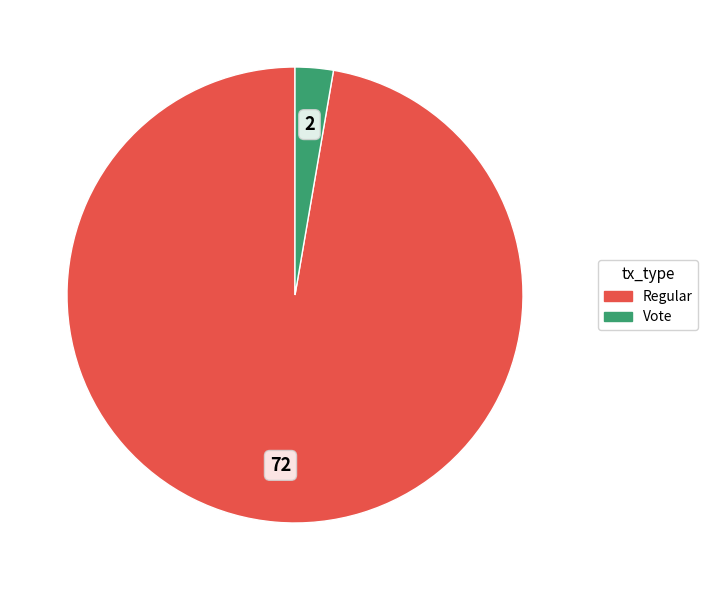

What is the smallest slice in the pie chart?

Vote